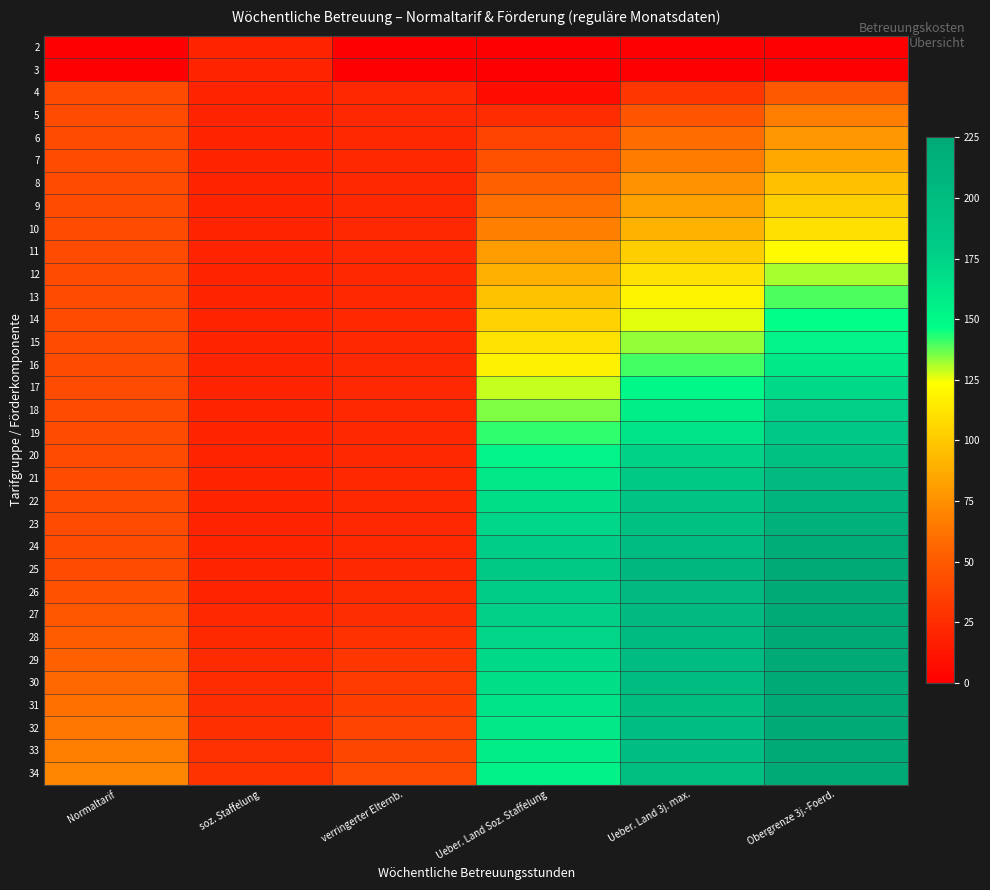

At how many categories does at least one series exceed 61?

4